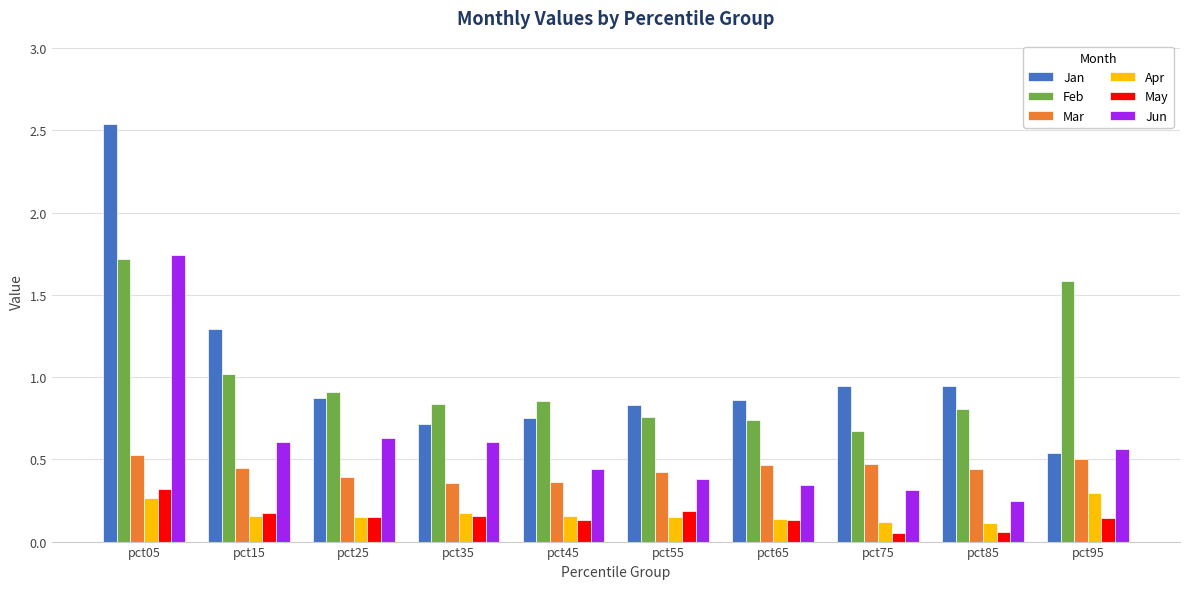

Which series has the widest spread of values?

Jan